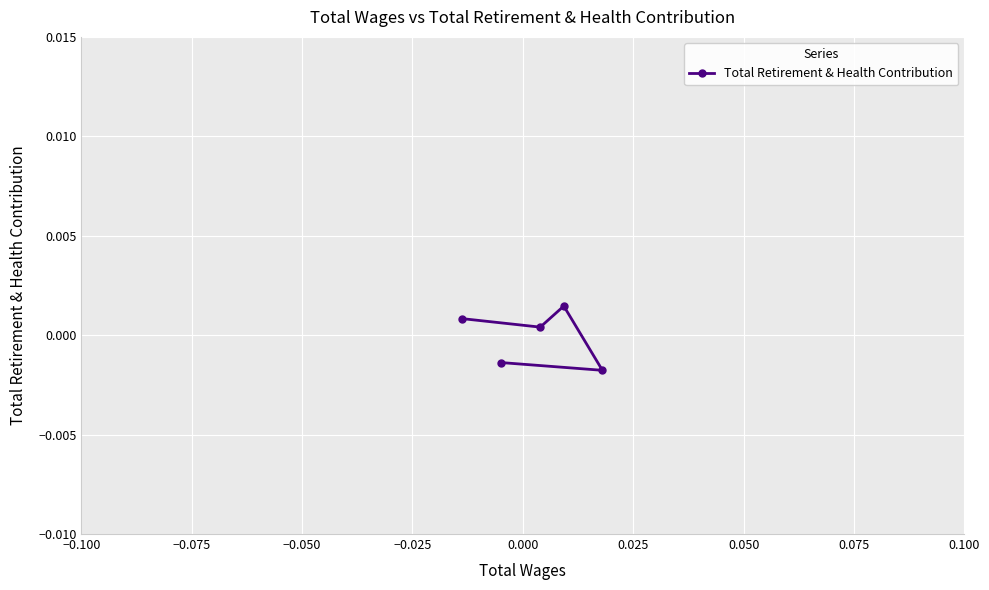

Count the values in the range 0 to 1.

3